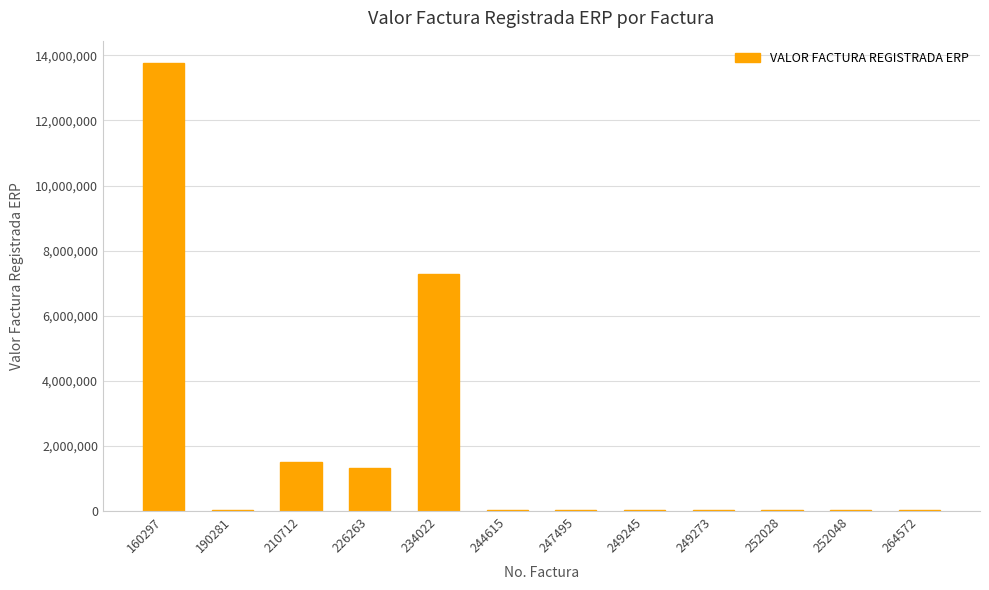

Reading right to left, transcribe all the data shown in this chart.

21645	21645	21645	21645	21645	21645	21645	7282053	1338232	1512087	21645	13763719